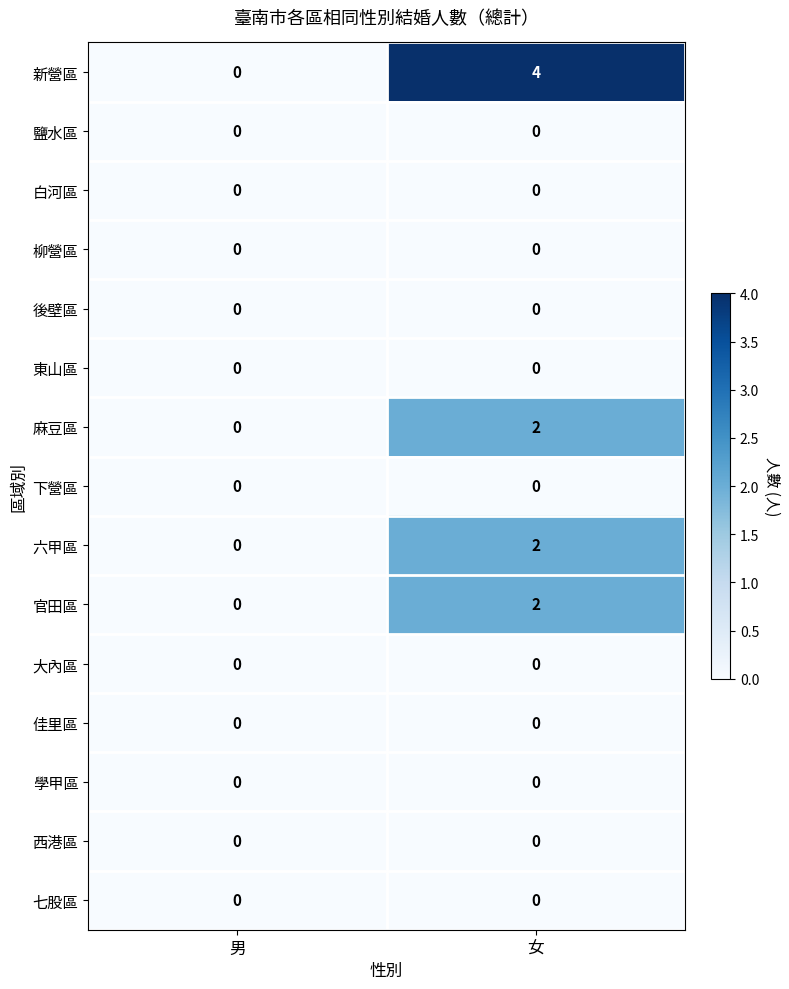

Which series has the largest total across all categories?

新營區